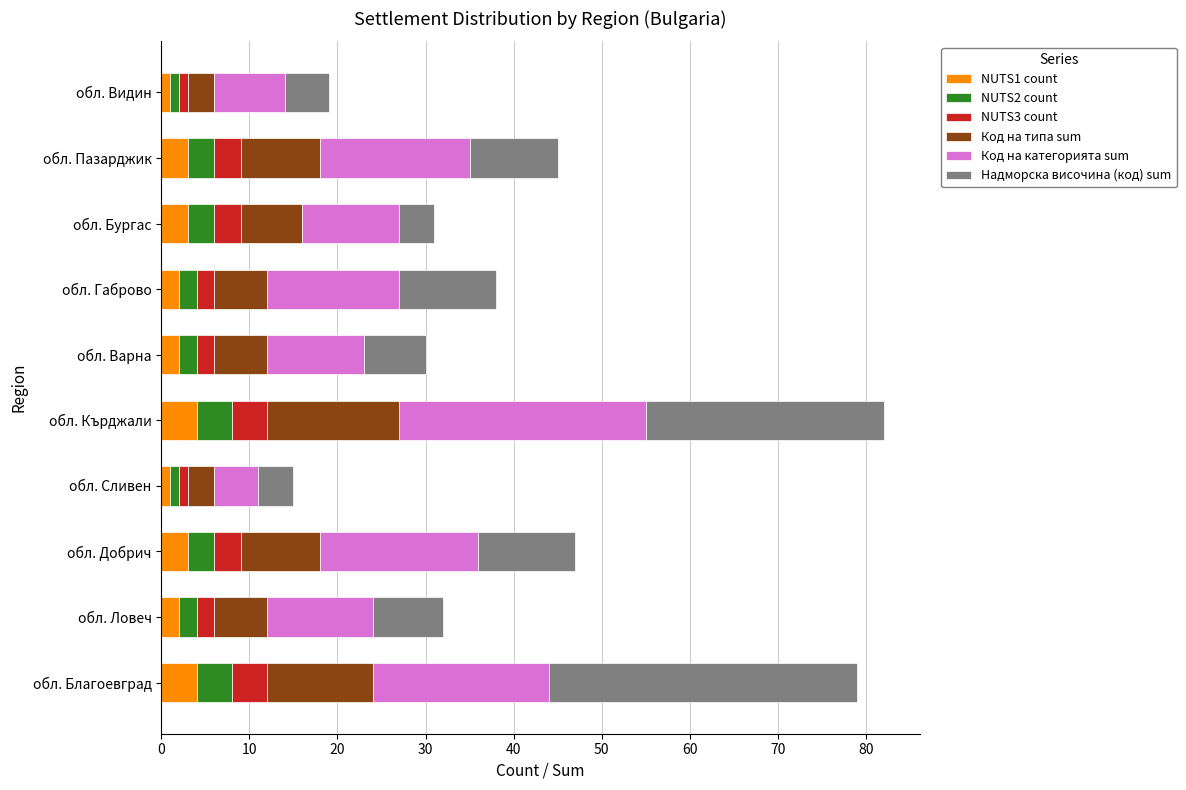

How many data points does each series have?

10